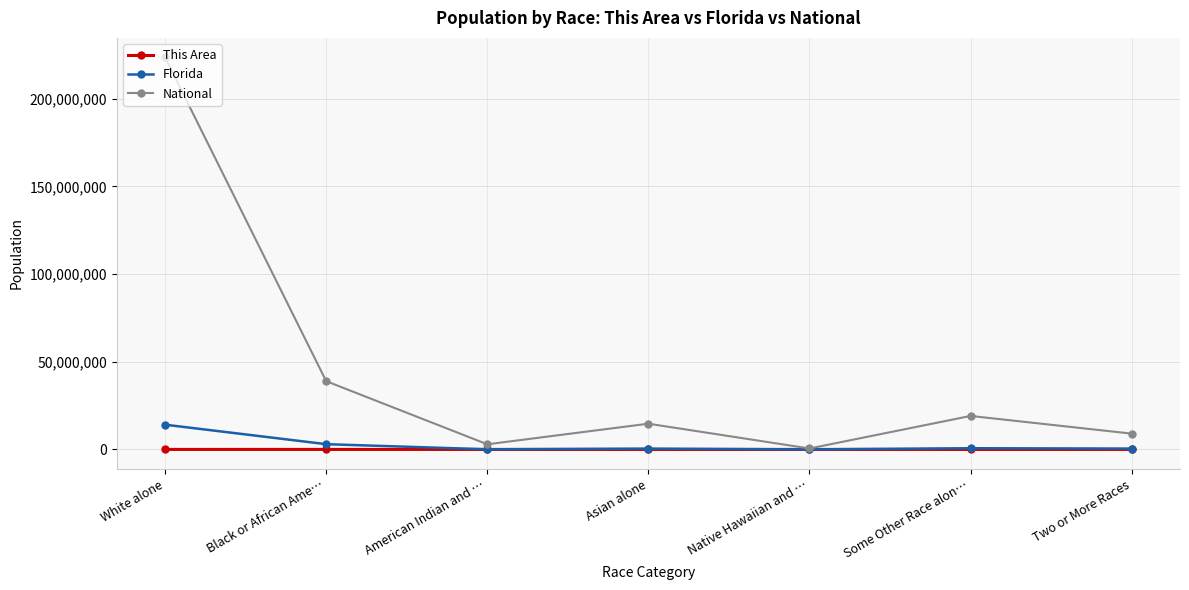

How many series are shown in this chart?

3